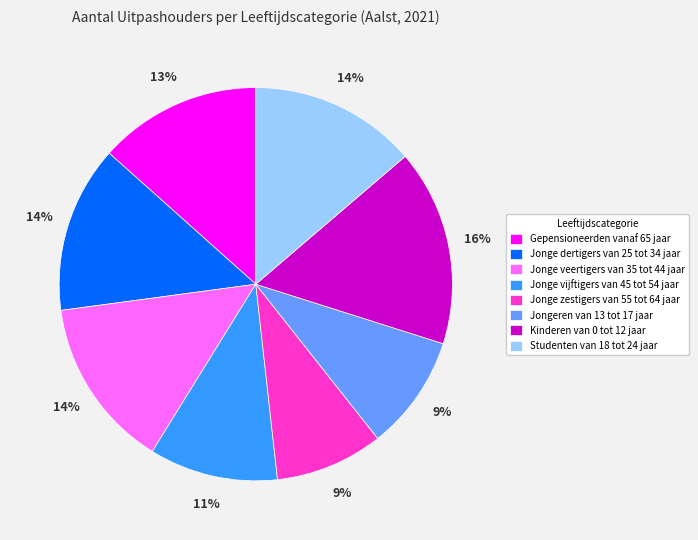

Between Jonge dertigers van 25 tot 34 jaar and Jongeren van 13 tot 17 jaar, which is larger?

Jonge dertigers van 25 tot 34 jaar